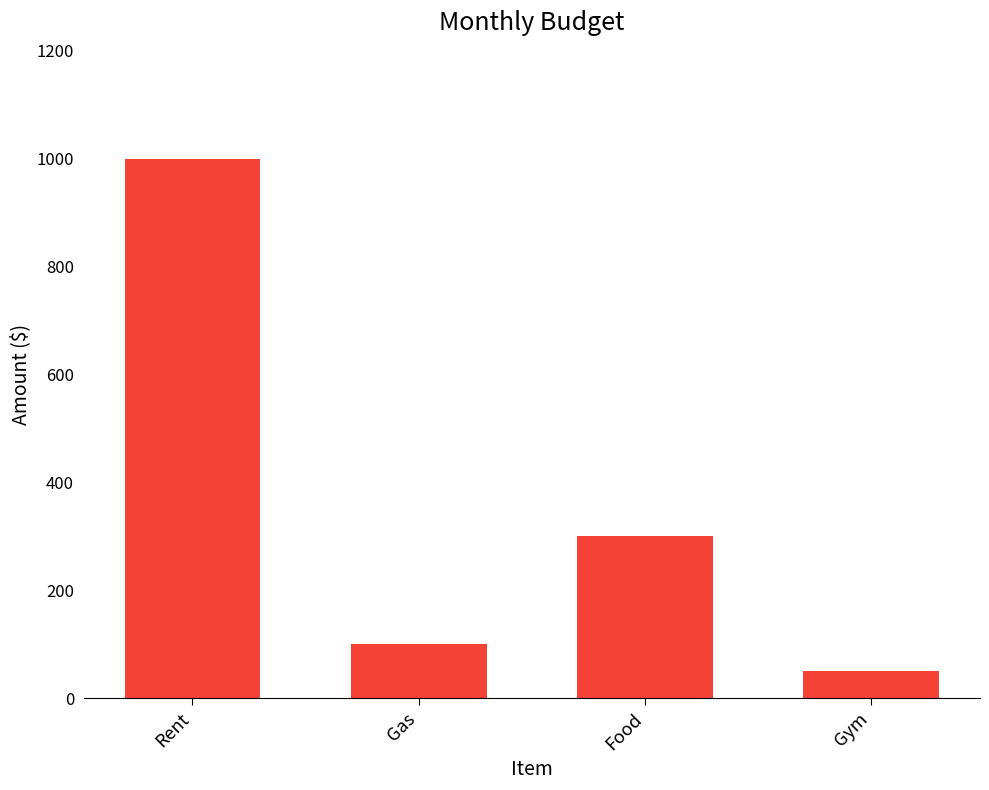

Is it true that the value at Rent is 462?

False